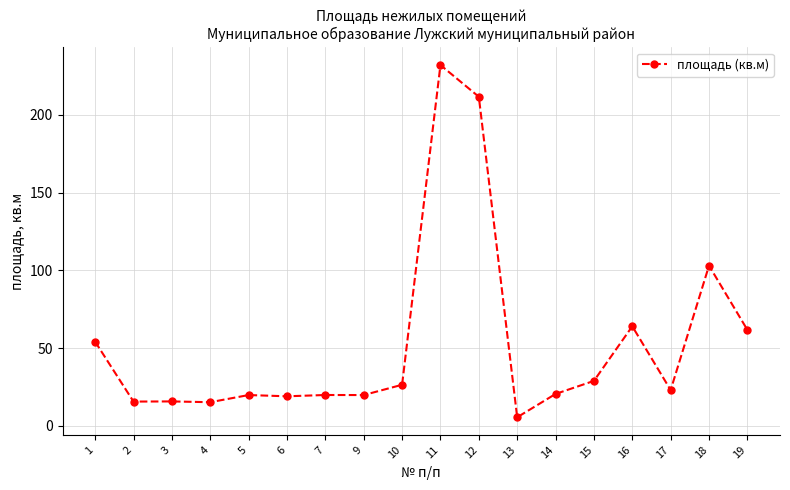

What is the greatest value displayed?

232.0